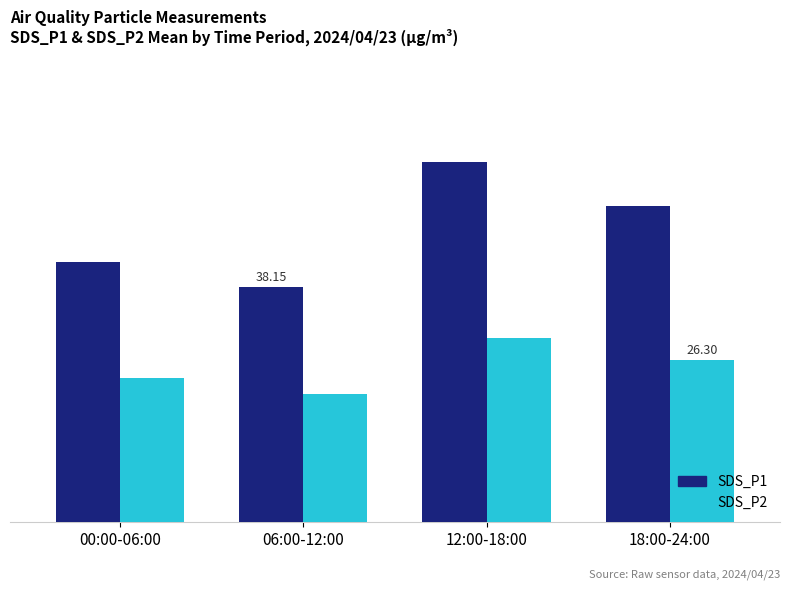

The SDS_P1 series shows 51.2 at 18:00-24:00. True or false?

True